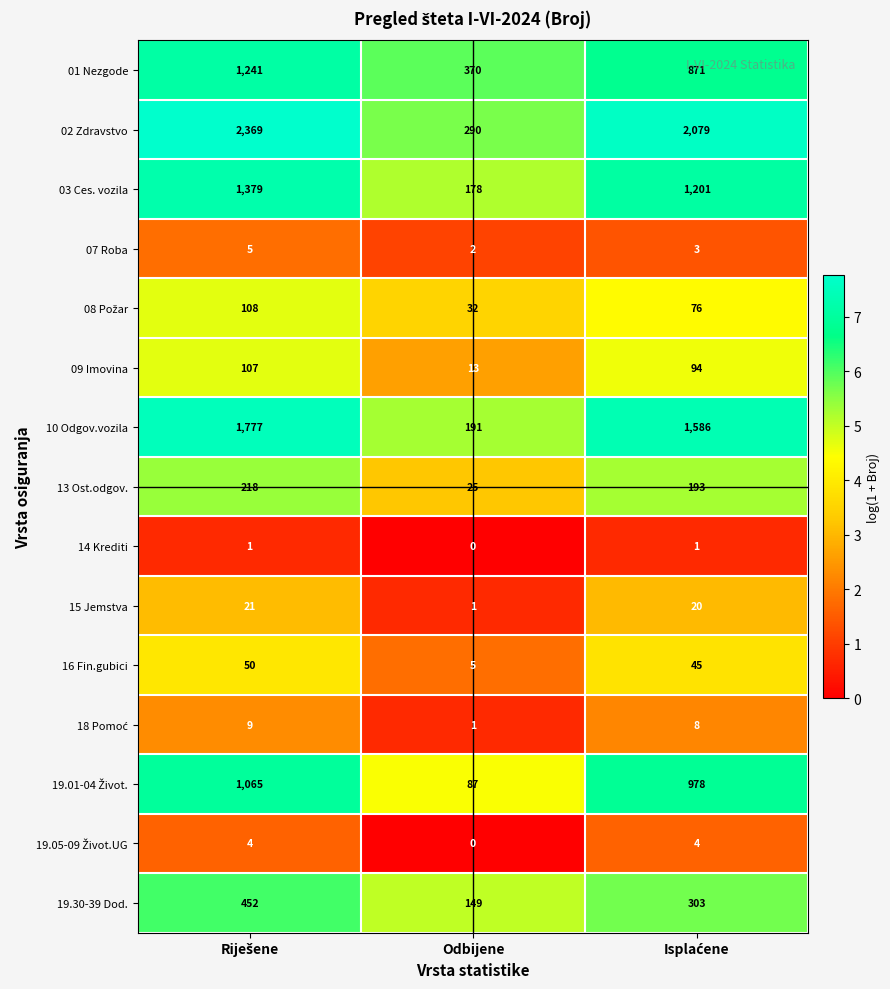

Count the 13 Ost.odgov. values in the range 25 to 218.

3